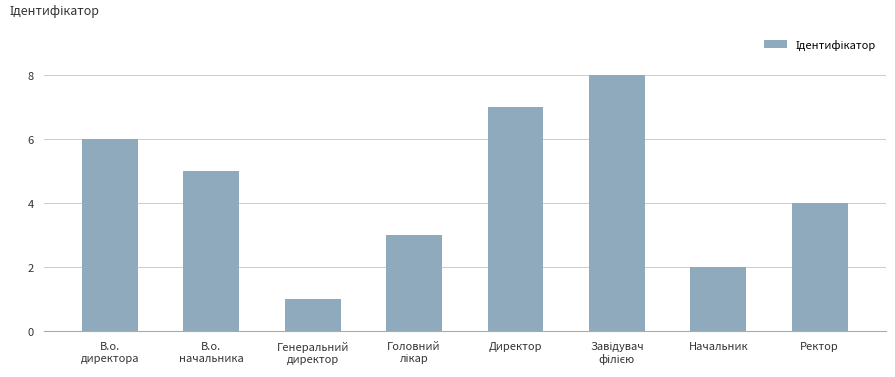

What is the label of the 3rd bar from the left?

Генеральний
директор